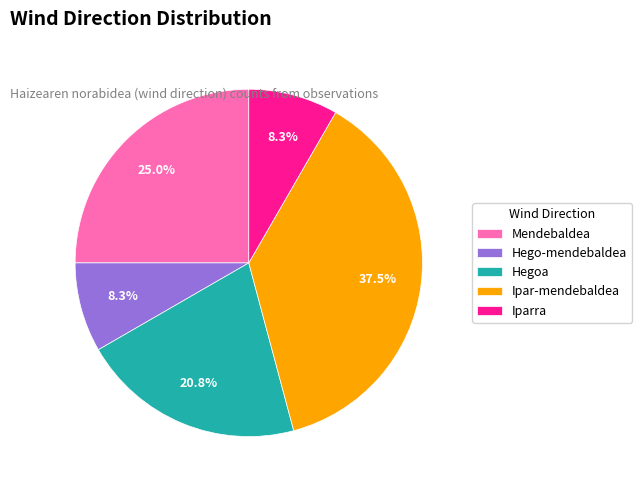

How many slices are in this pie chart?

5